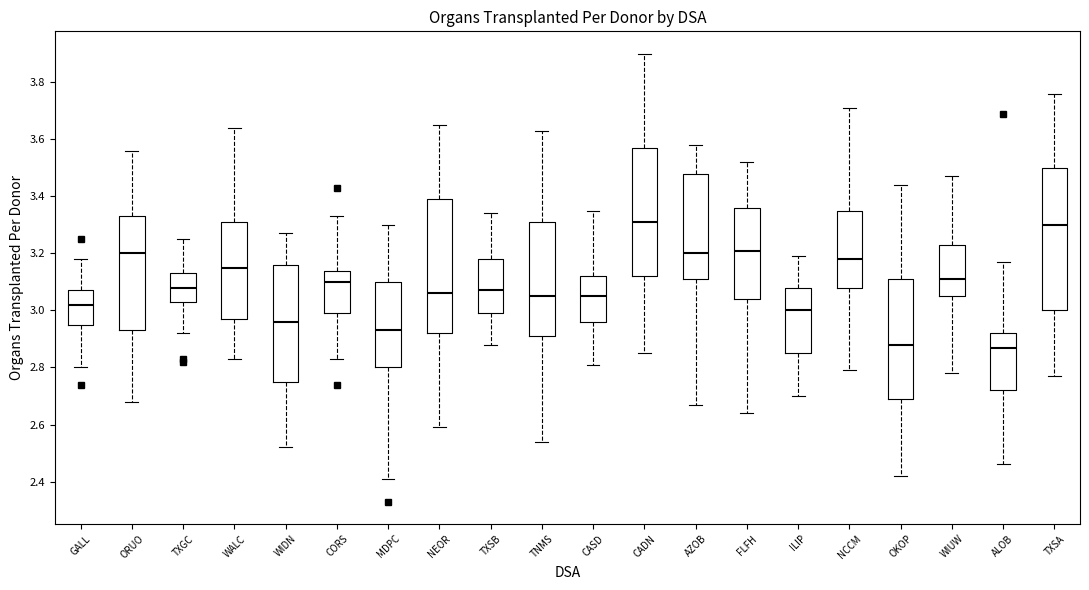

Reading left to right, transcribe this box plot: for each box, give where its median line is, the range the box spans, and where its two whiskers end, as read against the y-axis. The values are not printed on the chart, so give them approximately, as read against the axis.

GALL: median 3.02, box 2.96 to 3.08, whiskers 2.80 to 3.18
ORUO: median 3.20, box 2.94 to 3.34, whiskers 2.68 to 3.56
TXGC: median 3.08, box 3.04 to 3.14, whiskers 2.92 to 3.26
WALC: median 3.16, box 2.98 to 3.32, whiskers 2.84 to 3.64
WIDN: median 2.96, box 2.76 to 3.16, whiskers 2.52 to 3.28
CORS: median 3.10, box 3.00 to 3.14, whiskers 2.84 to 3.34
MDPC: median 2.94, box 2.80 to 3.10, whiskers 2.42 to 3.30
NEOR: median 3.06, box 2.92 to 3.40, whiskers 2.60 to 3.66
TXSB: median 3.08, box 3.00 to 3.18, whiskers 2.88 to 3.34
TNMS: median 3.06, box 2.92 to 3.32, whiskers 2.54 to 3.64
CASD: median 3.06, box 2.96 to 3.12, whiskers 2.82 to 3.36
CADN: median 3.32, box 3.12 to 3.58, whiskers 2.86 to 3.90
AZOB: median 3.20, box 3.12 to 3.48, whiskers 2.68 to 3.58
FLFH: median 3.22, box 3.04 to 3.36, whiskers 2.64 to 3.52
ILIP: median 3.00, box 2.86 to 3.08, whiskers 2.70 to 3.20
NCCM: median 3.18, box 3.08 to 3.36, whiskers 2.80 to 3.72
OKOP: median 2.88, box 2.70 to 3.12, whiskers 2.42 to 3.44
WIUW: median 3.12, box 3.06 to 3.24, whiskers 2.78 to 3.48
ALOB: median 2.88, box 2.72 to 2.92, whiskers 2.46 to 3.18
TXSA: median 3.30, box 3.00 to 3.50, whiskers 2.78 to 3.76